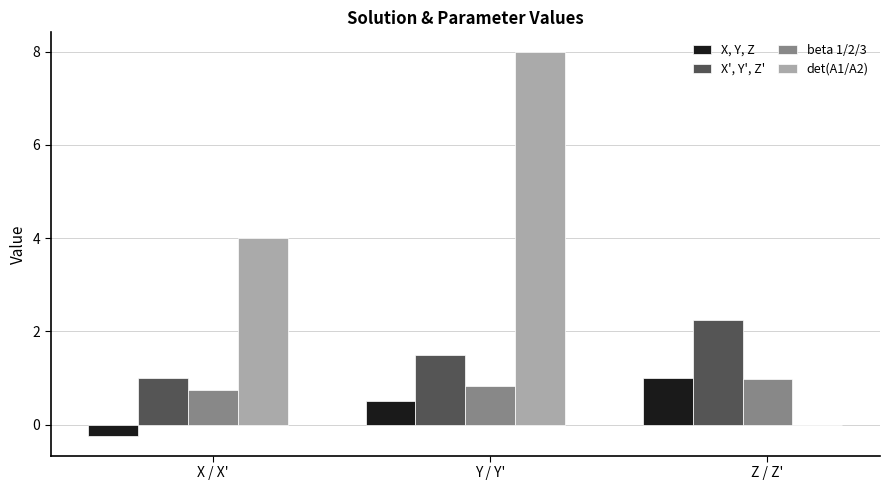

Are the bars horizontal?

No